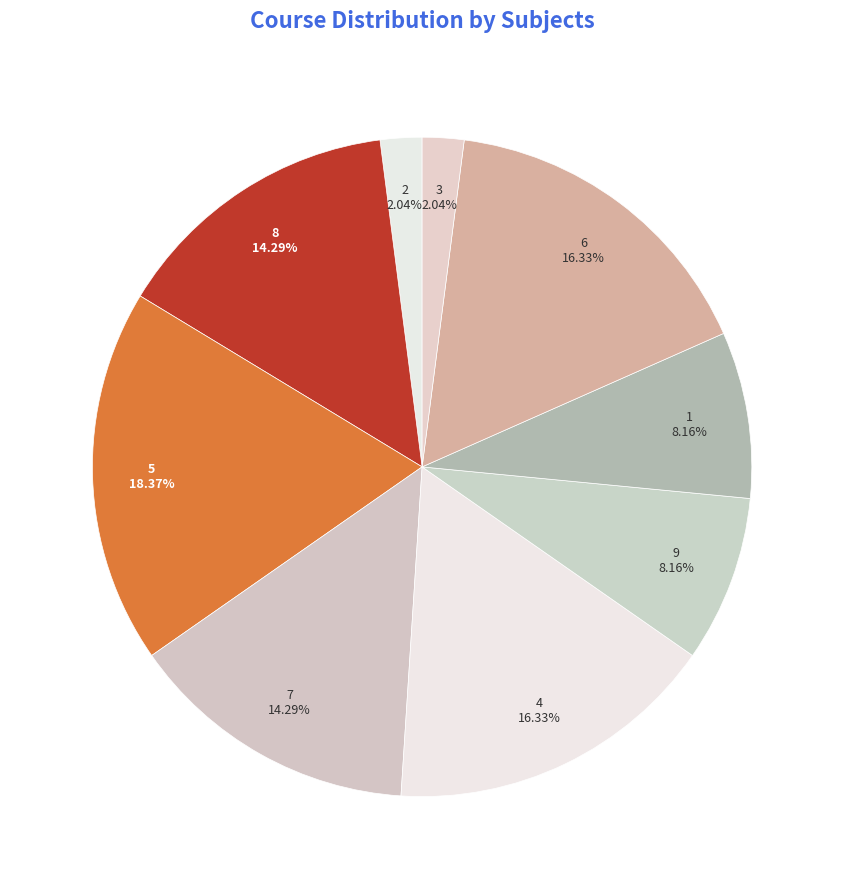

Which category has the biggest portion of the pie?

5